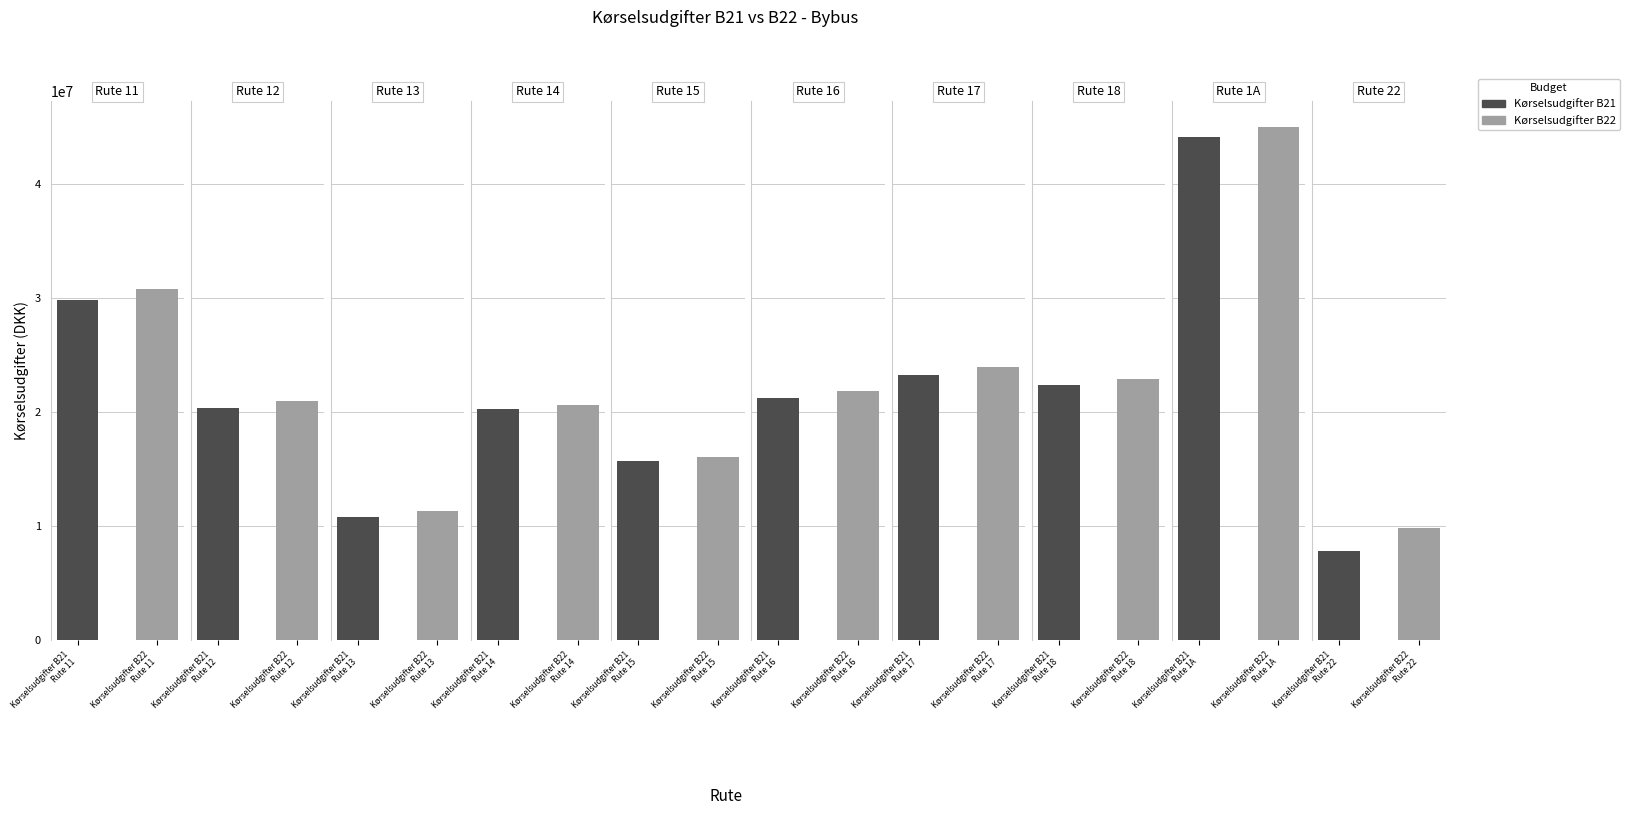

At which category is the sum across all series the highest?

Rute 1A